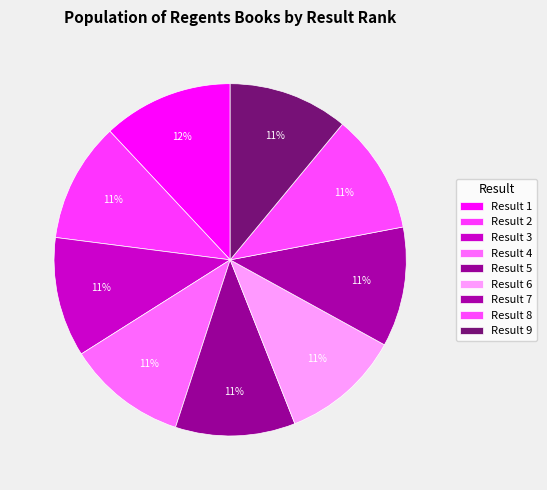

Which slice is the largest?

1